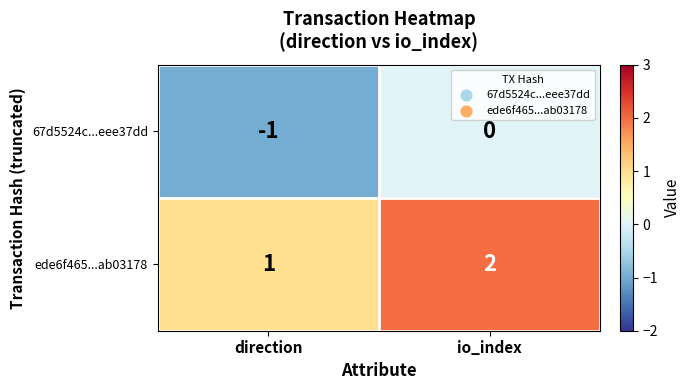

At which category is the sum across all series the highest?

io_index